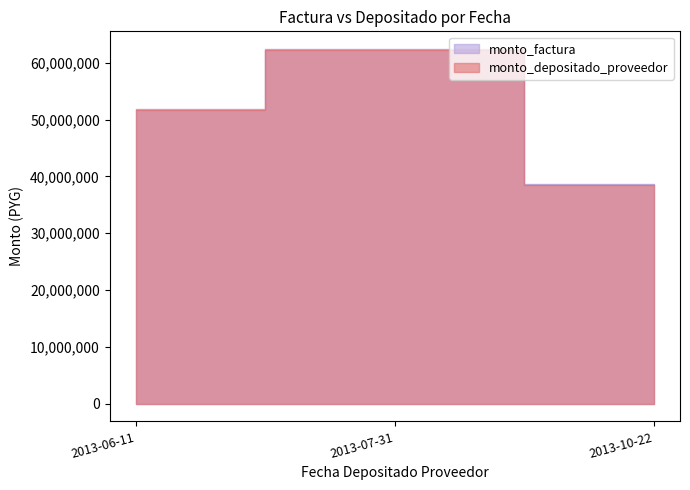

List the labels in order of monto_depositado_proveedor value, smallest first.

2013-10-22, 2013-06-11, 2013-07-31